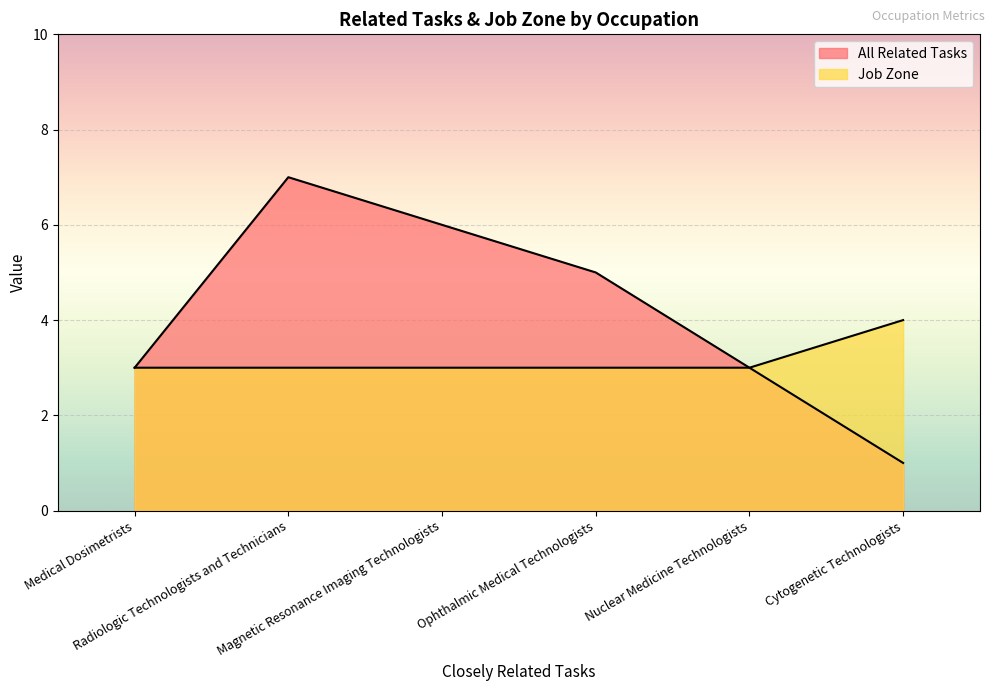

Reading left to right, extract all data points from this chart.

All Related Tasks: Medical Dosimetrists=3	Radiologic Technologists and Technicians=7	Magnetic Resonance Imaging Technologists=6	Ophthalmic Medical Technologists=5	Nuclear Medicine Technologists=3	Cytogenetic Technologists=1
Job Zone: Medical Dosimetrists=3	Radiologic Technologists and Technicians=3	Magnetic Resonance Imaging Technologists=3	Ophthalmic Medical Technologists=3	Nuclear Medicine Technologists=3	Cytogenetic Technologists=4